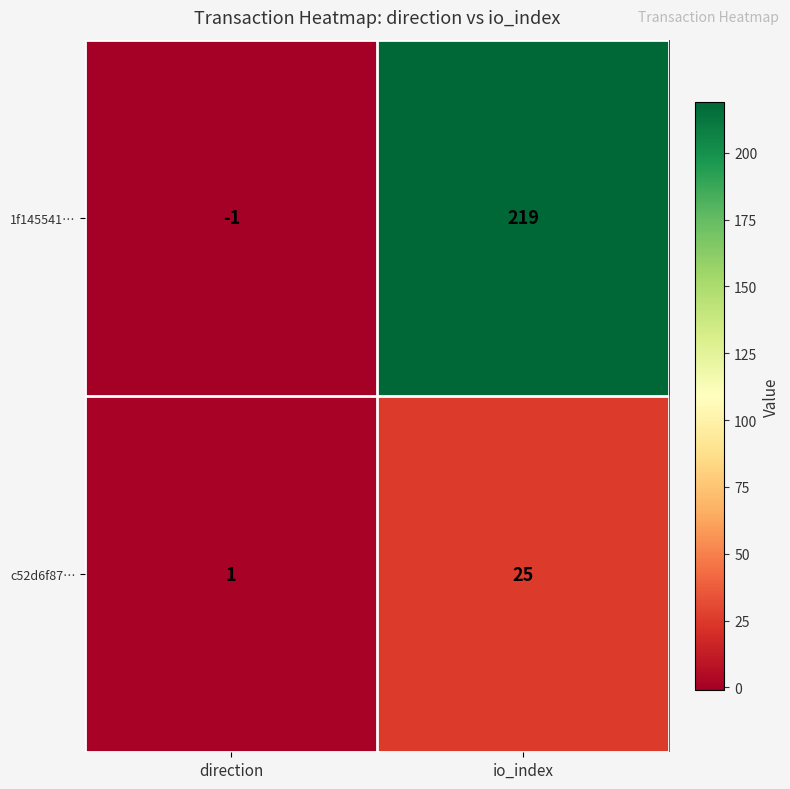

Reading left to right, what are all the values shown in this chart?

1f145541…: -1	219
c52d6f87…: 1	25